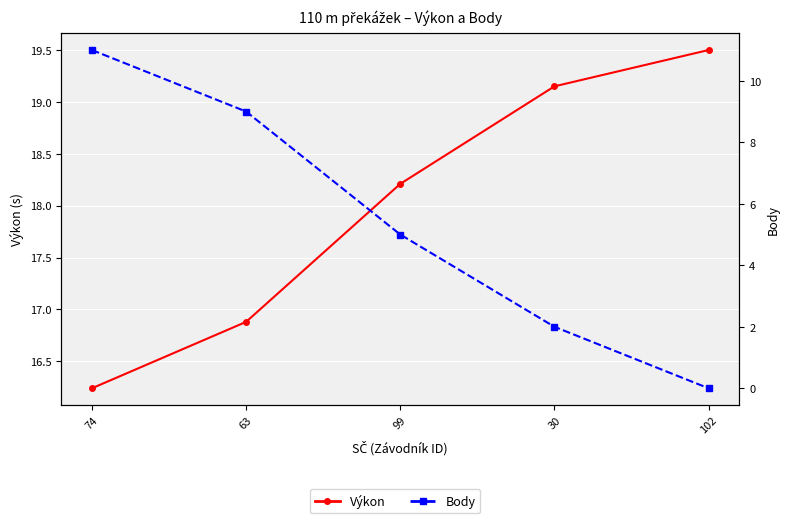

What is the value of the Výkon point at the 5th from the left?

19.5